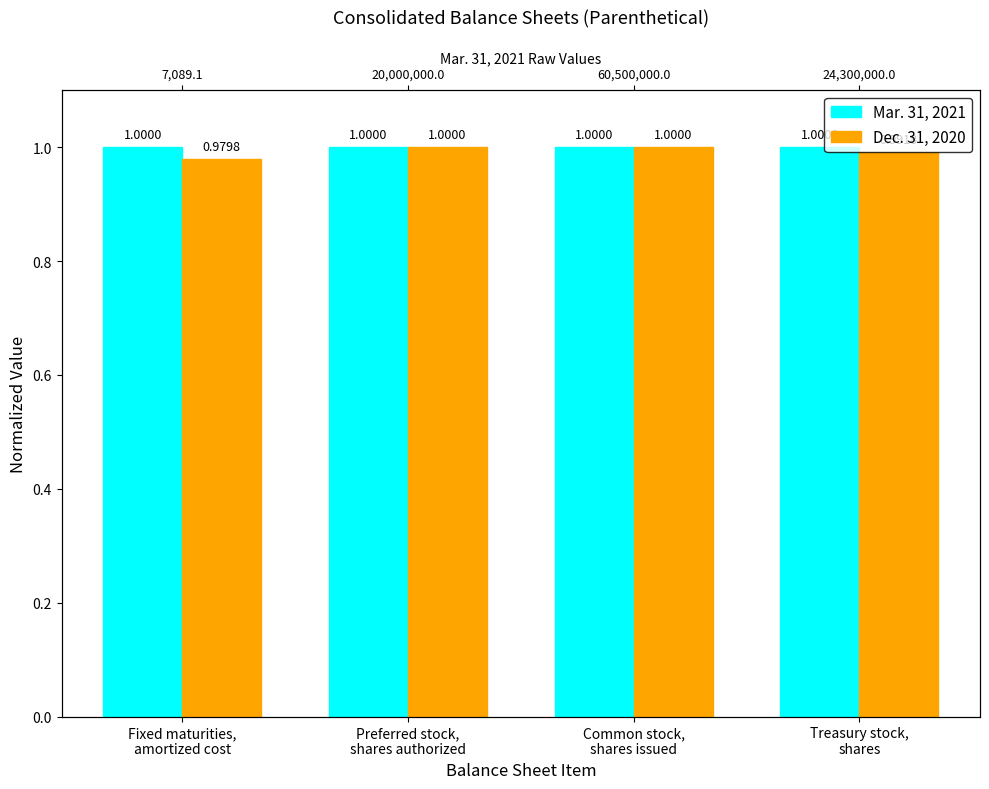

What is the total value across all series at Treasury stock,
shares?

2.0